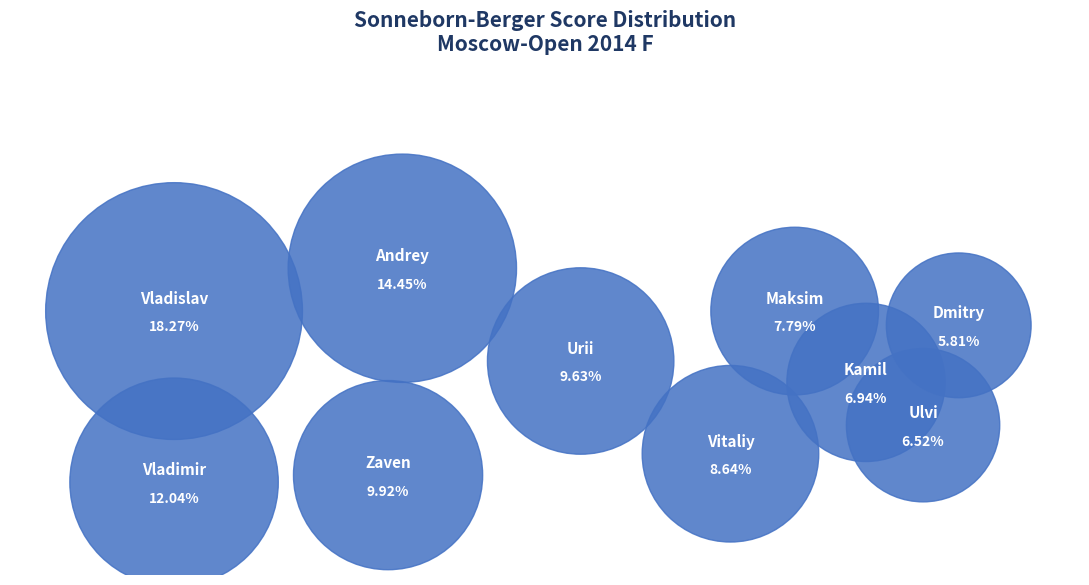

Is Dragun Kamil the majority of the pie?

No